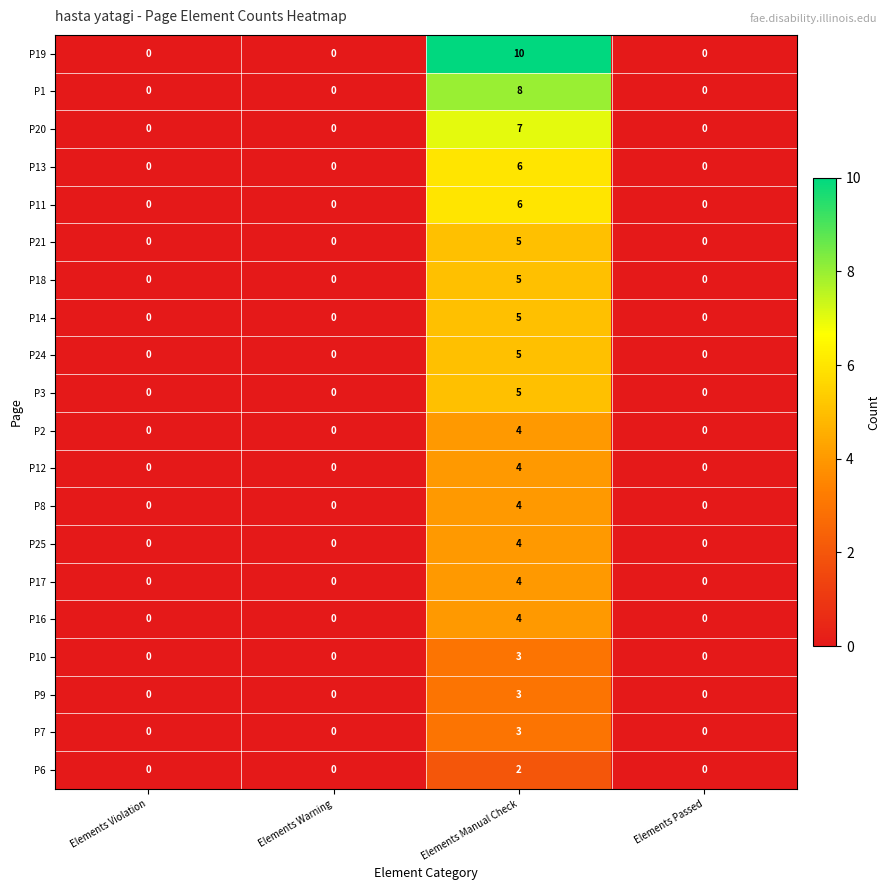

The value of P1 at Elements Warning is 0. True or false?

True